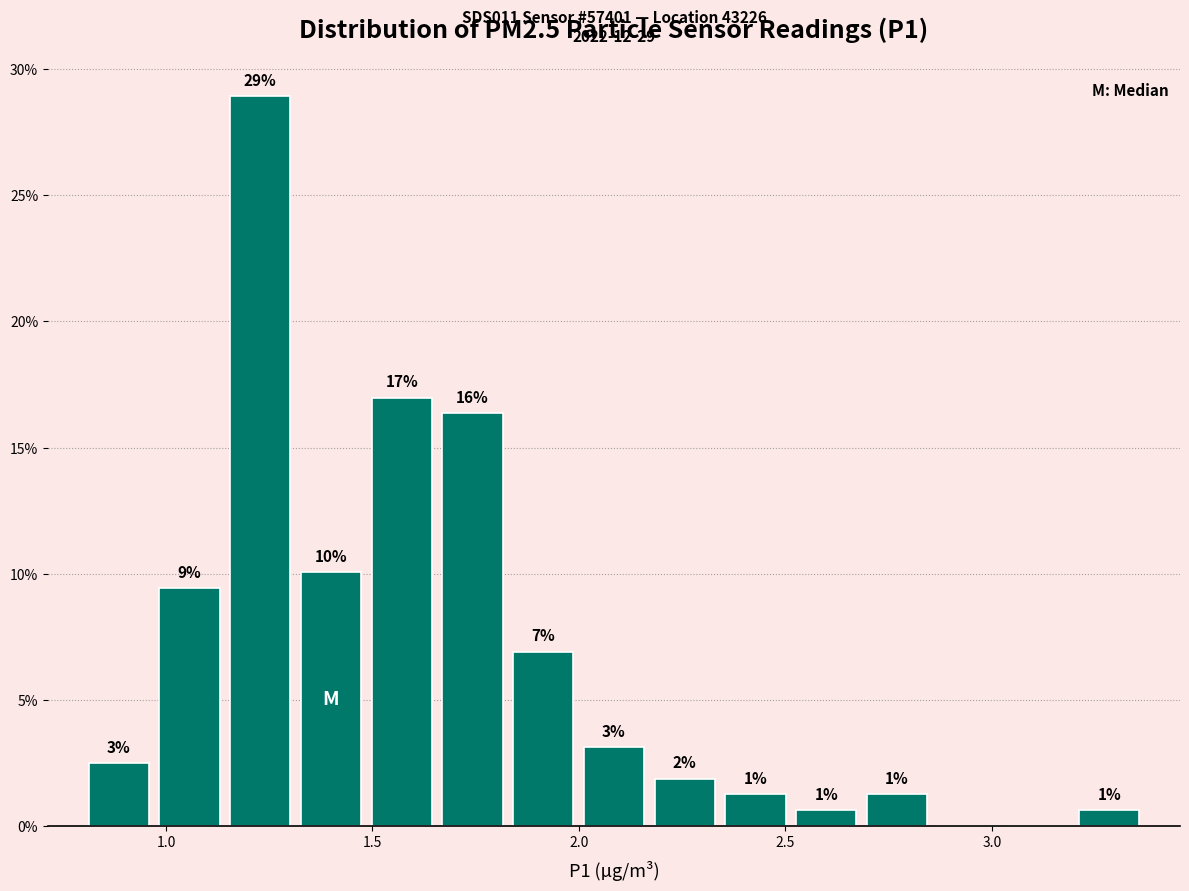

Read against the x-axis, roughly where is the centre of the tallest bar?

1.25